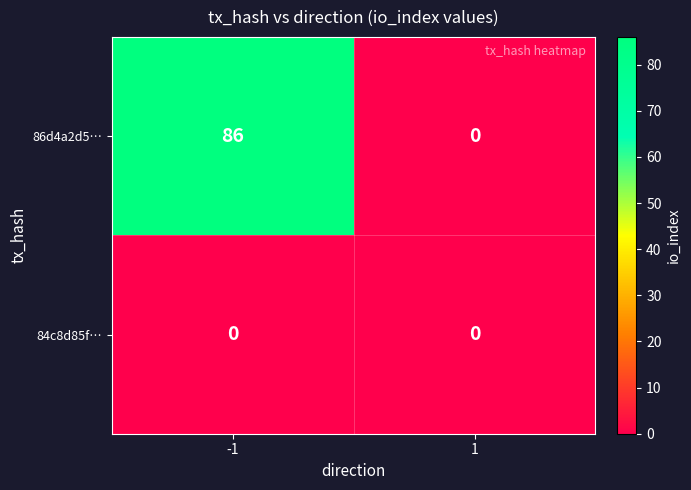

The 84c8d85f… series shows 0 at 1. True or false?

True